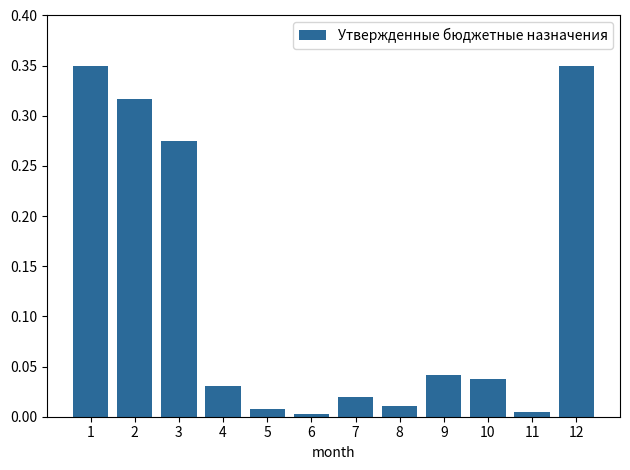

What is the change in value from 2 to 9?

-0.3